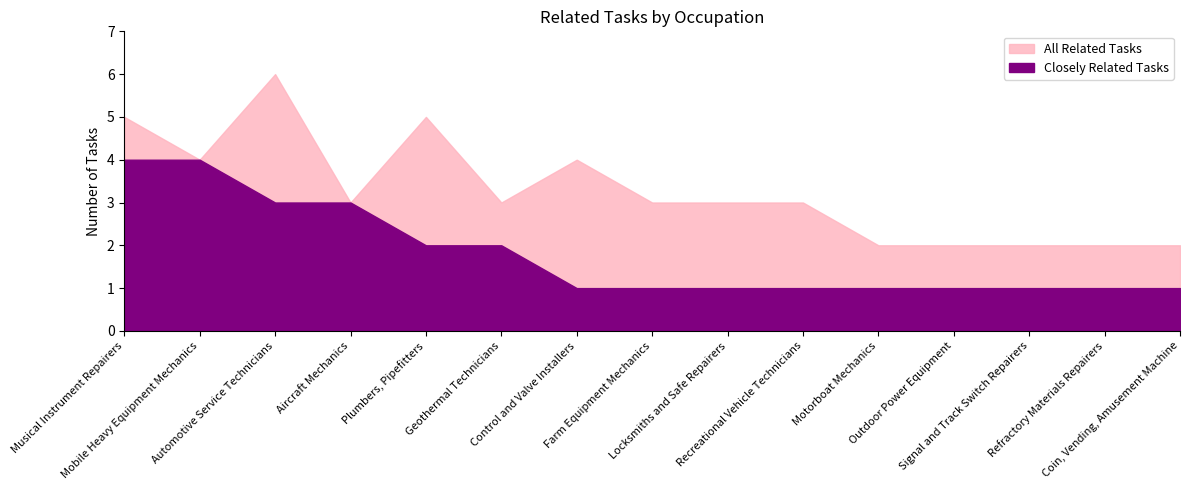

True or false: All Related Tasks and Closely Related Tasks cross at least once.

False